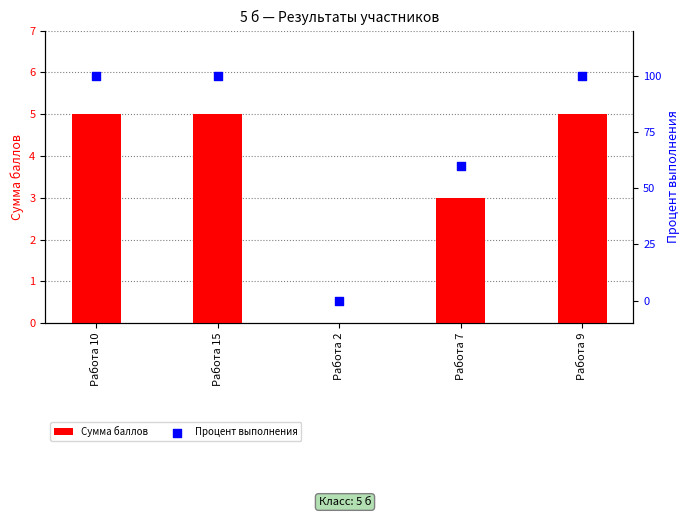

Is the value of Сумма баллов at Работа 15 greater than the value of Процент выполнения at Работа 9?

No